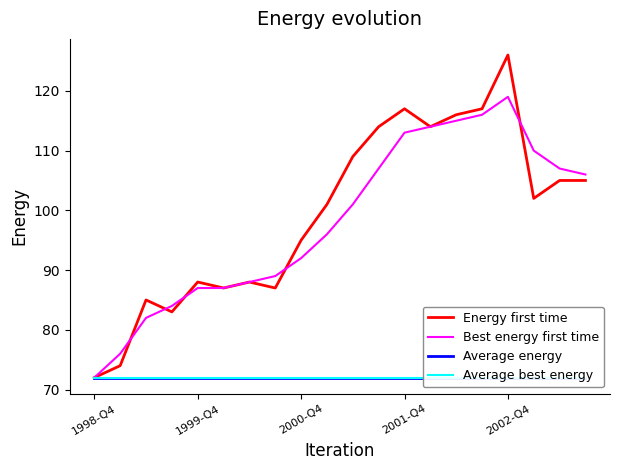

What is the average value of the Energy first time series?

99